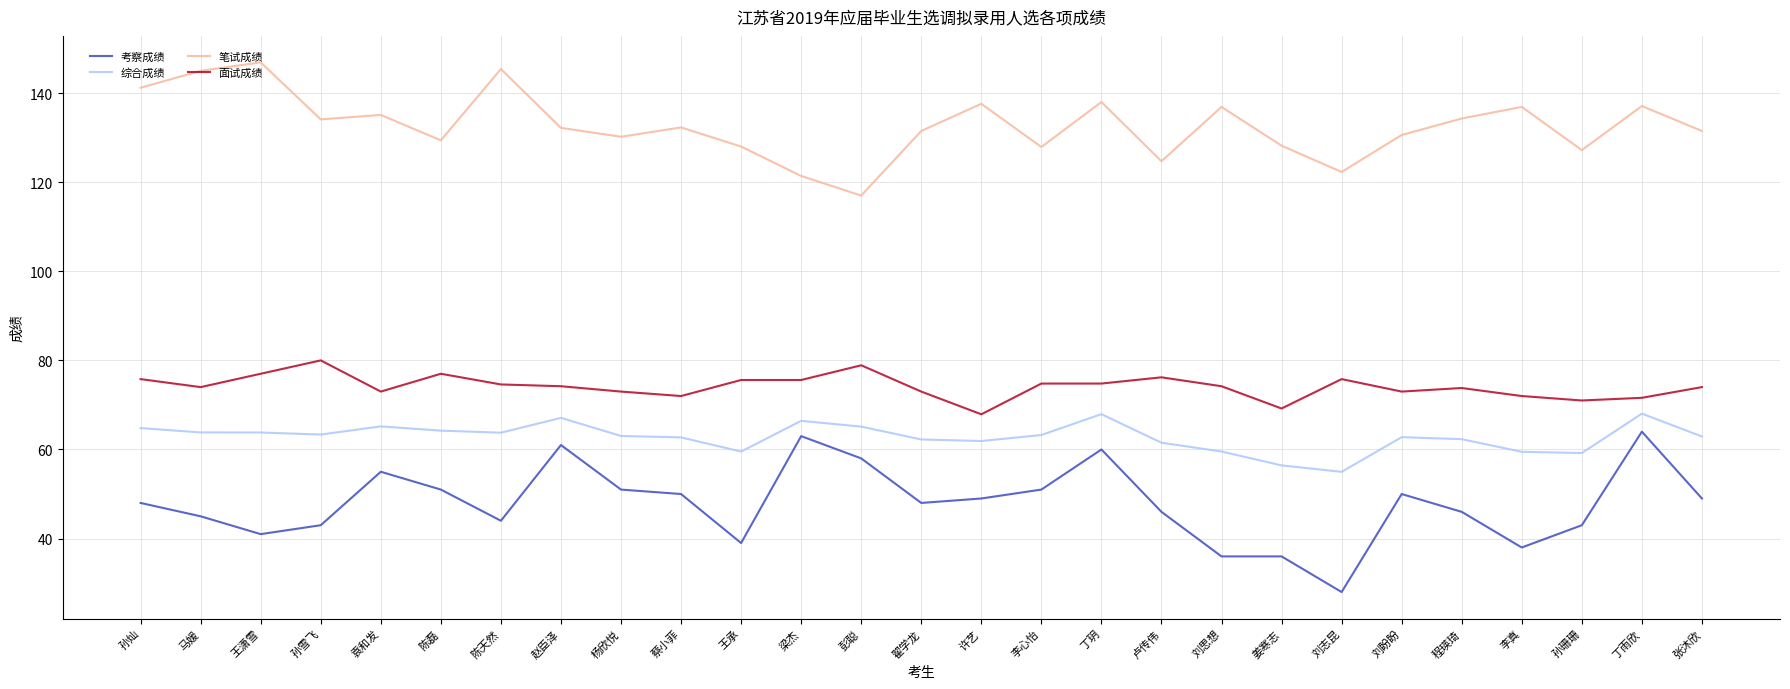

Which series has the largest total across all categories?

笔试成绩